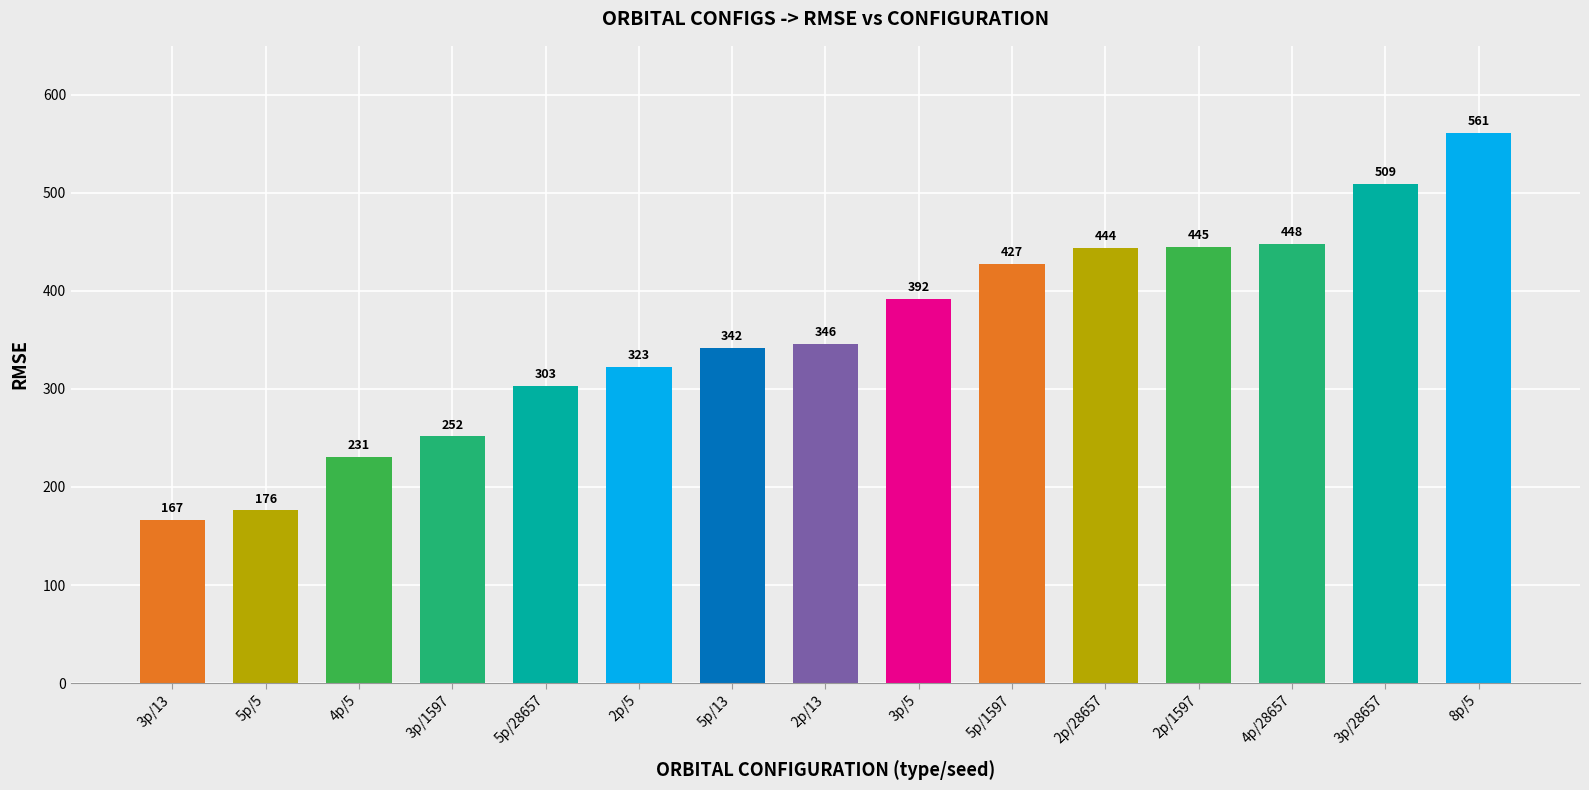

What is the approximate value at 3p/5?

391.5